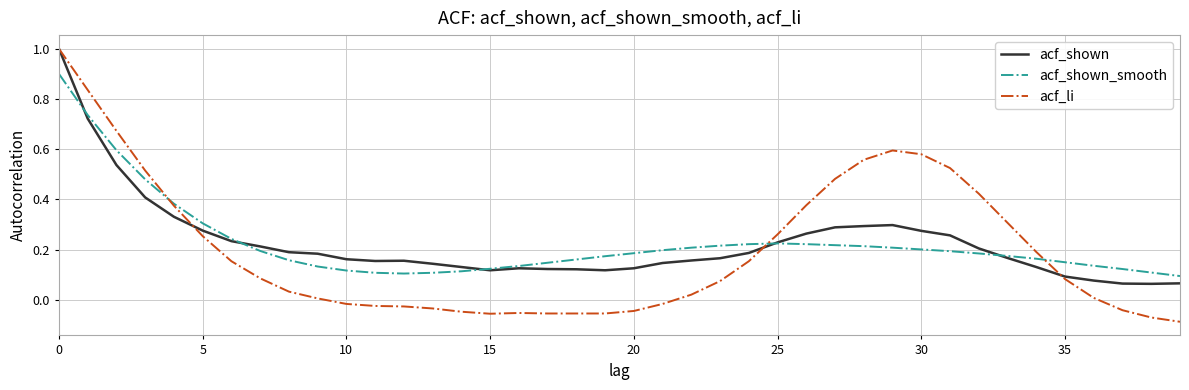

What is the maximum value for acf_shown_smooth?

0.9